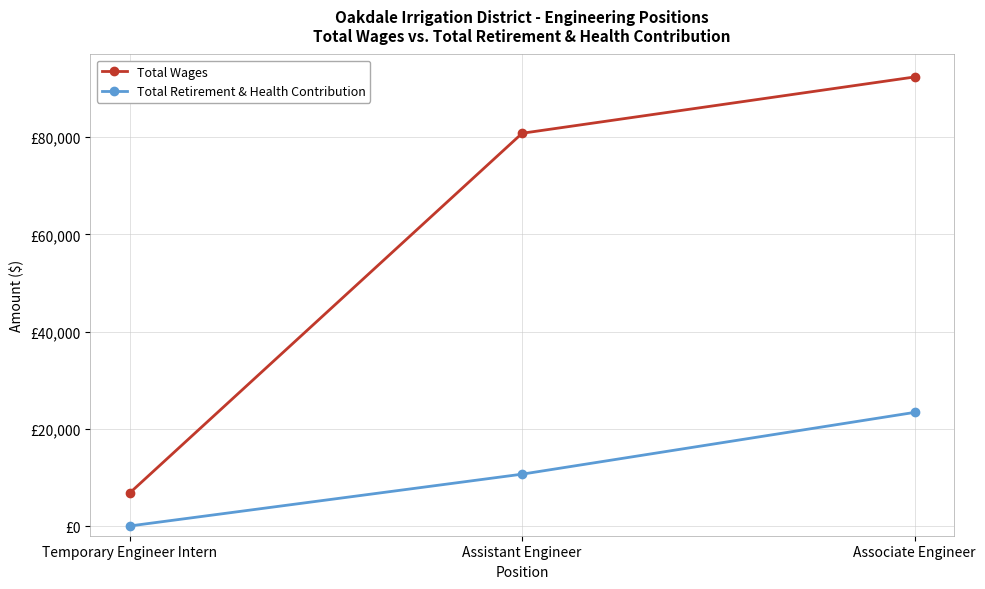

At which category does the chart reach its minimum across all series?

Temporary Engineer Intern